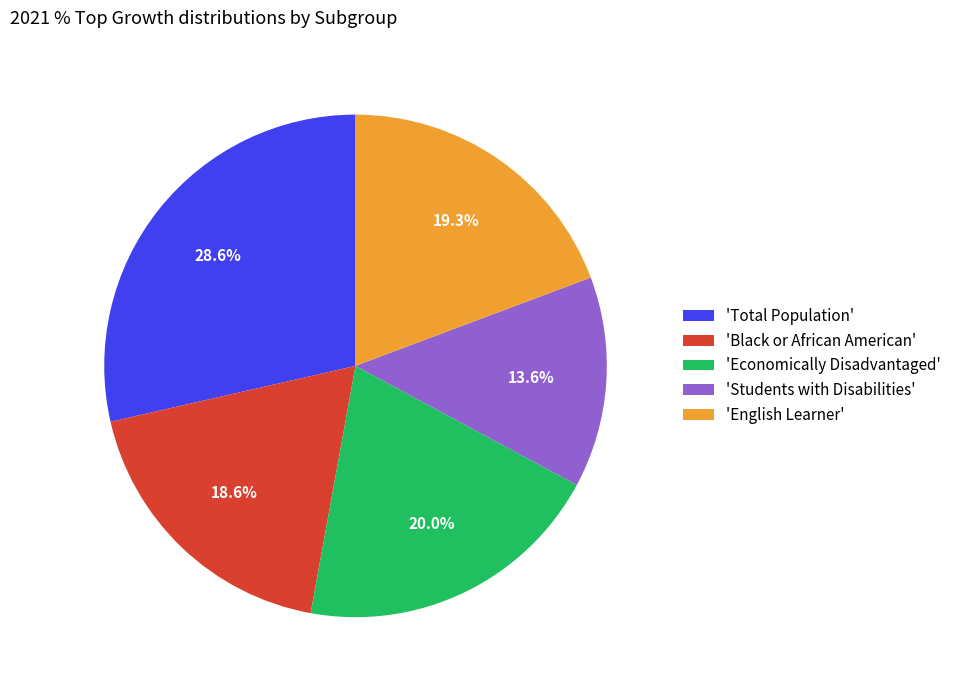

Do 'English Learner' and 'Total Population' together represent more than half of the pie?

No